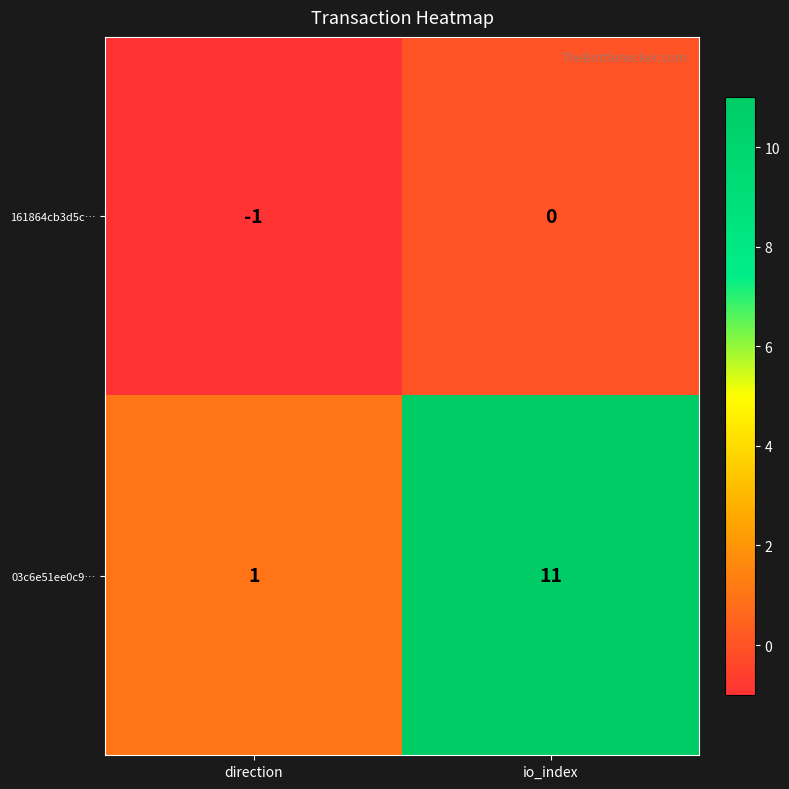

At io_index, list the series in order from smallest to largest.

161864cb3d5c…, 03c6e51ee0c9…